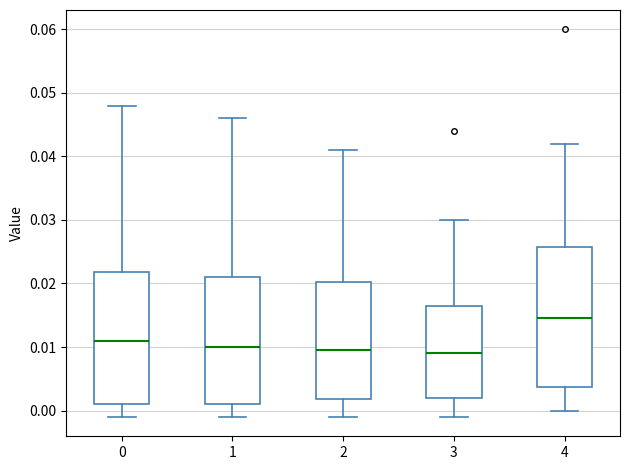

Which box has the highest median line?

4